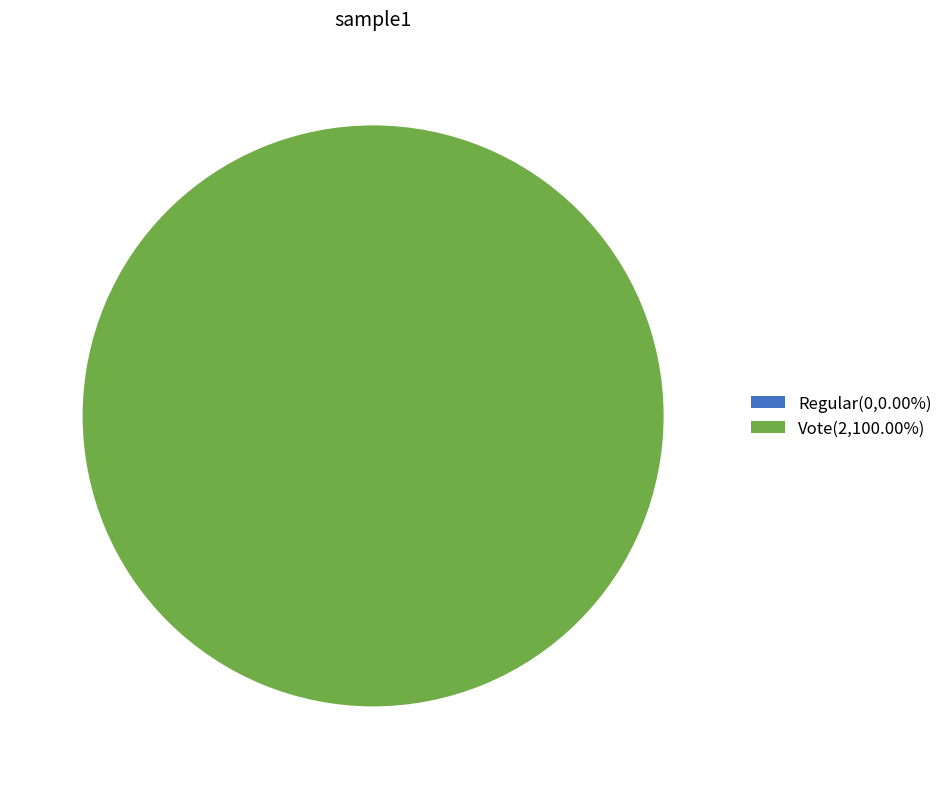

What is the smallest slice in the pie chart?

Regular